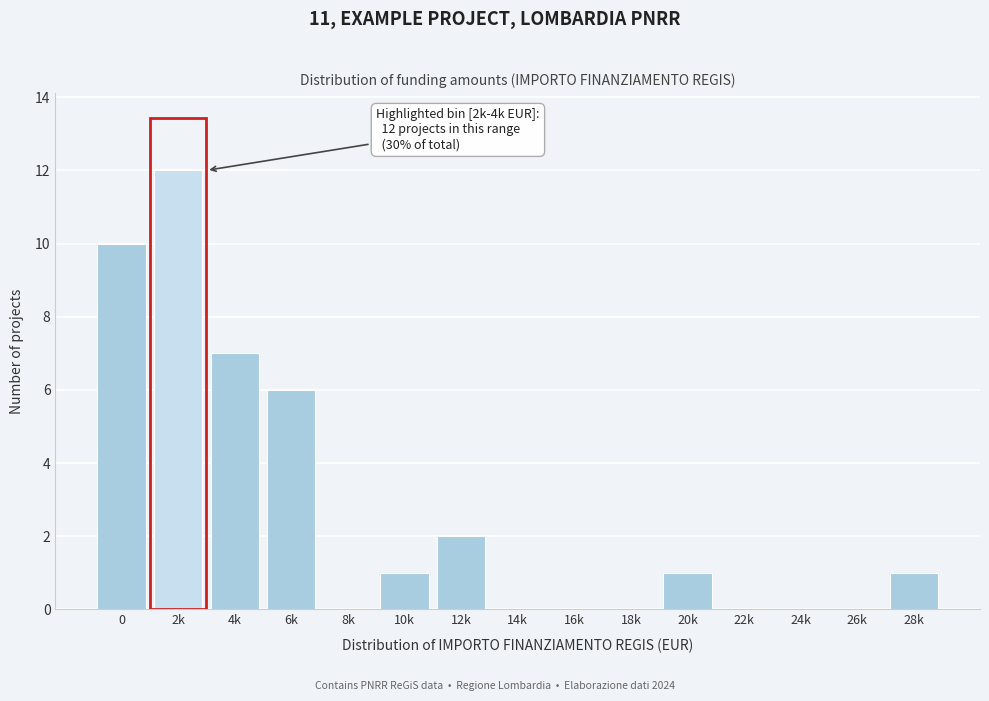

Reading left to right, list all the values displayed in this chart.

0=10	2k=12	4k=7	6k=6	8k=0	10k=1	12k=2	14k=0	16k=0	18k=0	20k=1	22k=0	24k=0	26k=0	28k=1